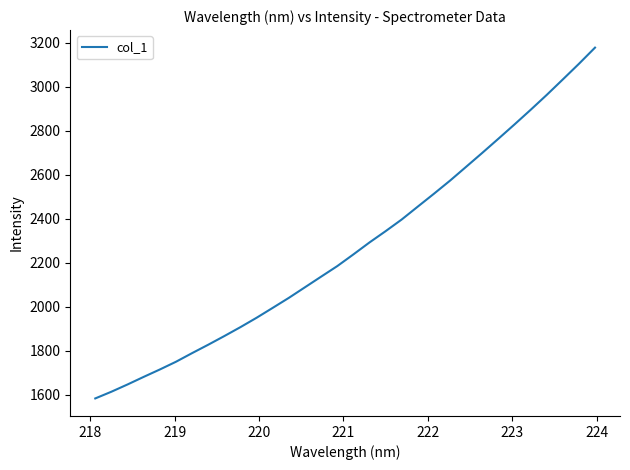

What is the smallest value displayed?

1583.0